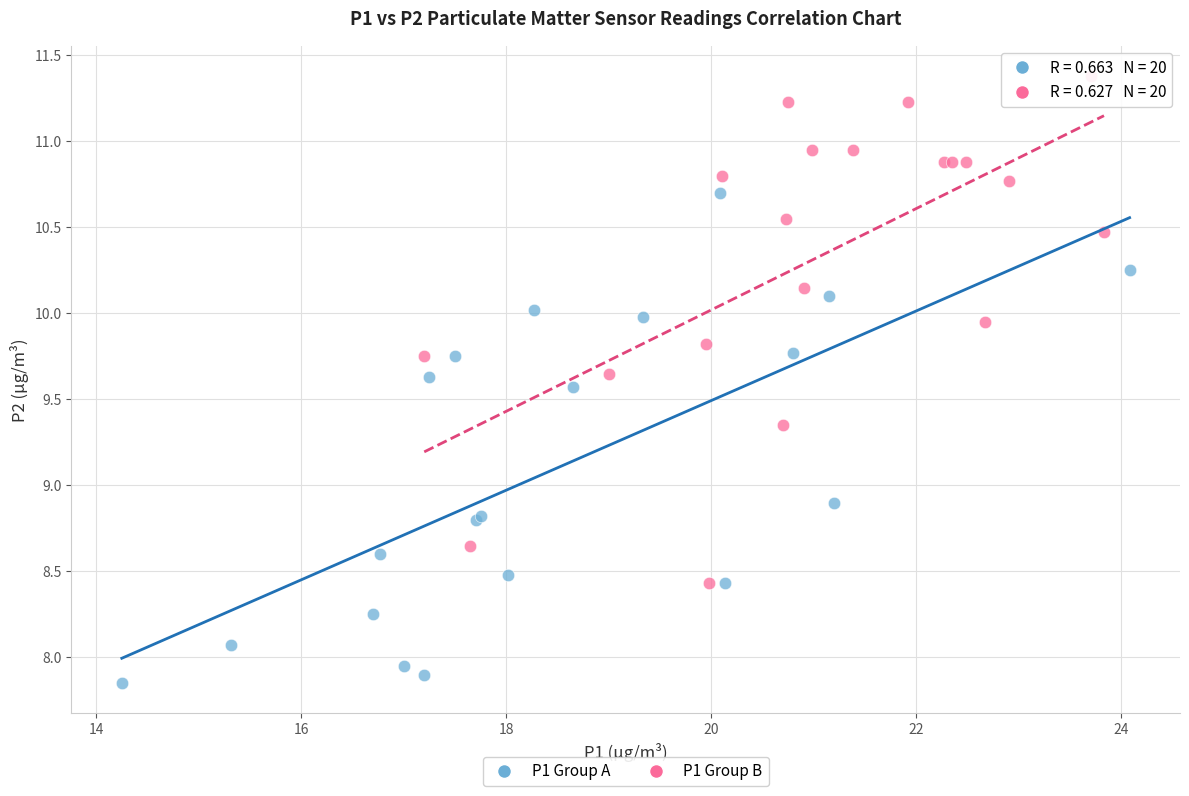

Which series contains the lowest Y value?

P1 Group A